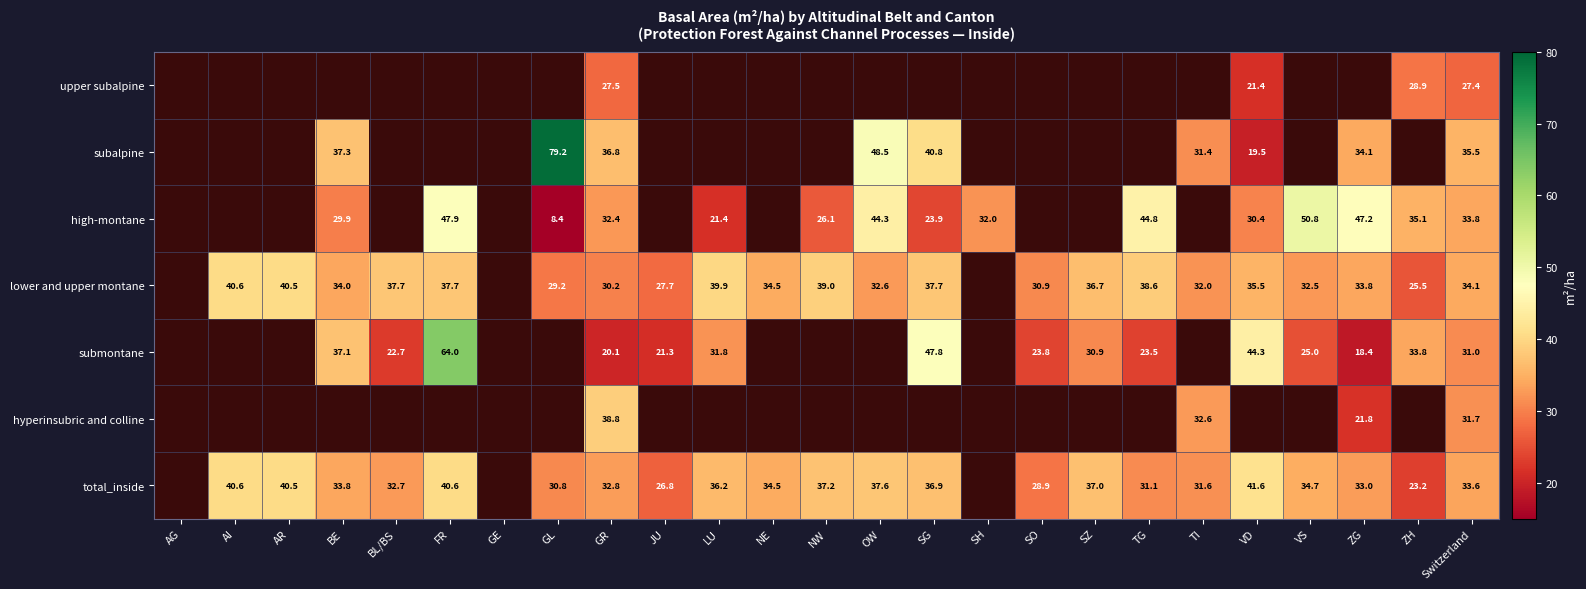

What is the sum of the lower and upper montane values at BE and ZH?

59.5